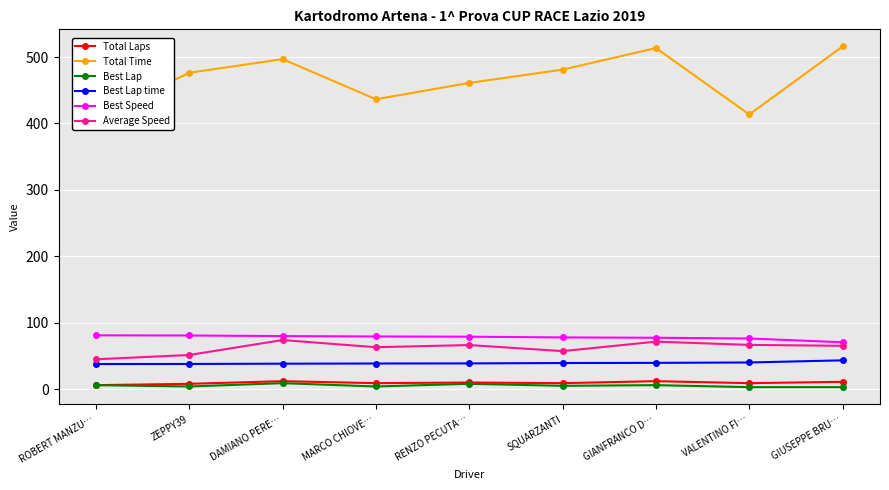

List the labels in order of Average Speed value, smallest first.

ROBERT MANZU…, ZEPPY39, SQUARZANTI, MARCO CHIOVE…, GIUSEPPE BRU…, RENZO PECUTA…, VALENTINO FI…, GIANFRANCO D…, DAMIANO PERE…